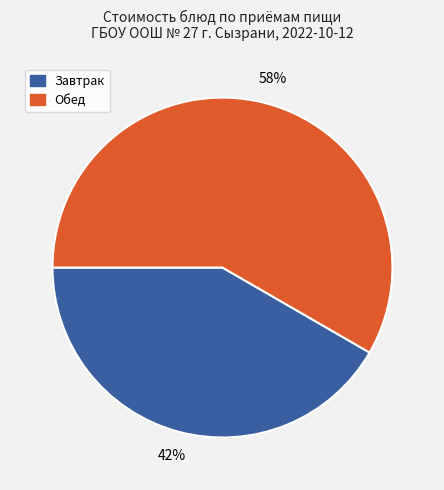

To the nearest percent, what is the average slice percentage?

50%